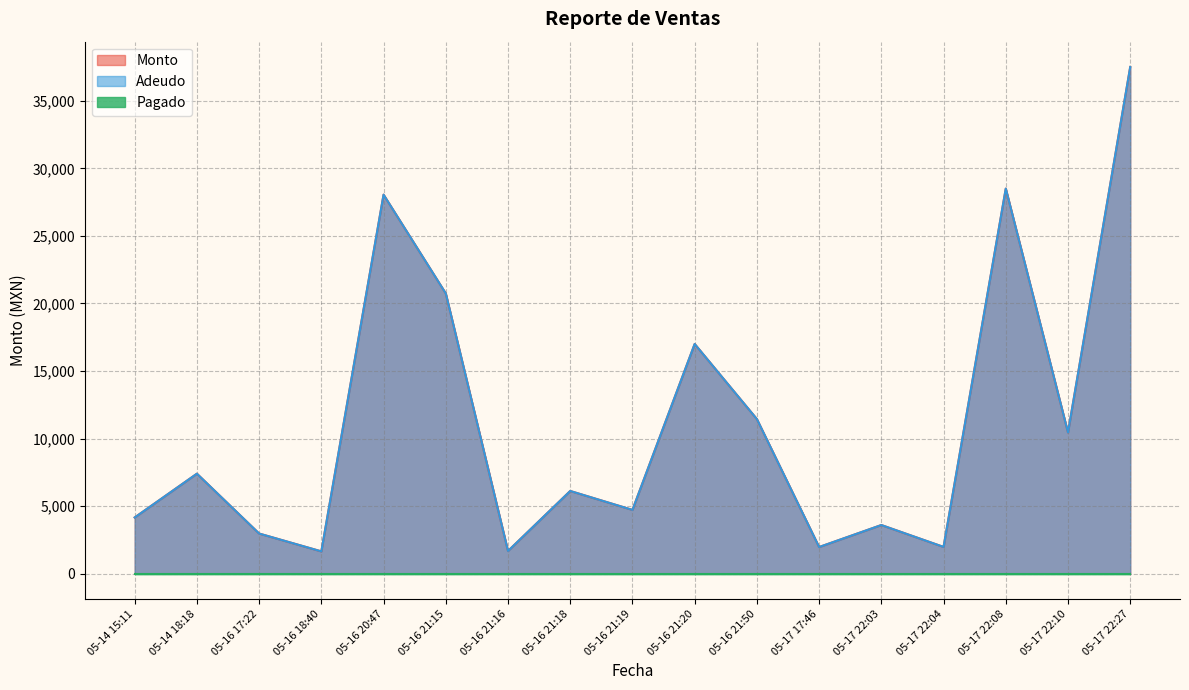

Is it true that Adeudo equals 12776 at 05-14 18:18?

False